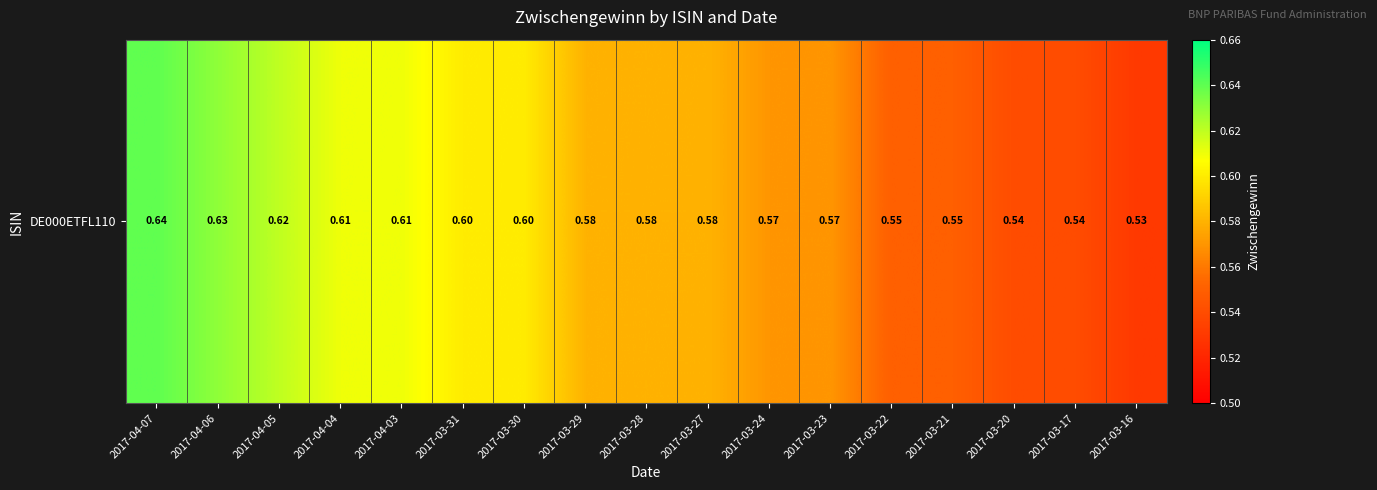

Count the values in the range 0 to 1.

17